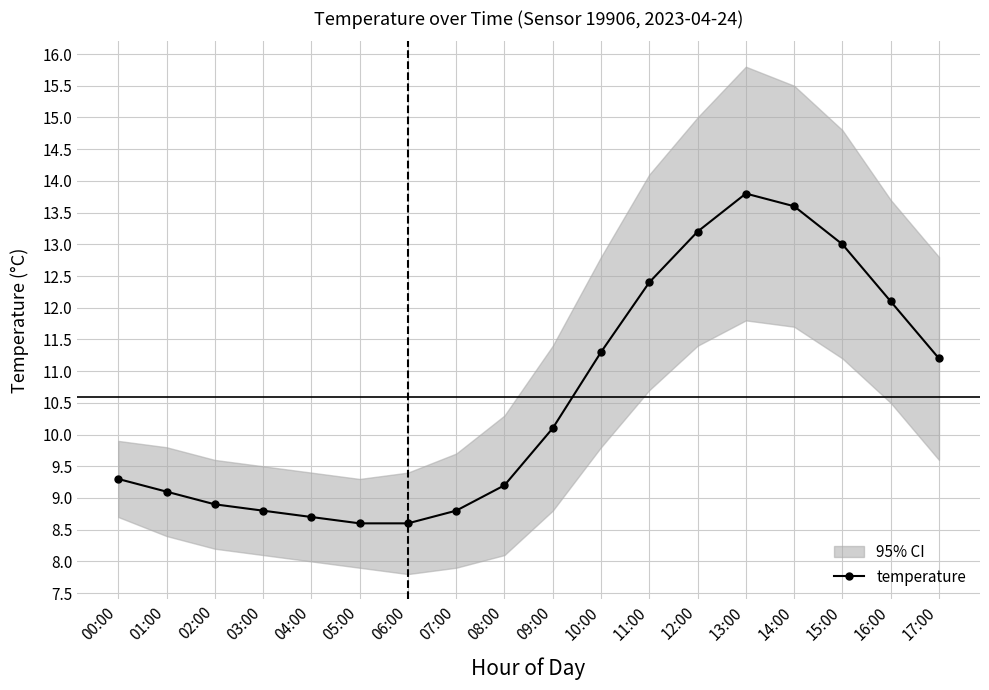

The value at 05:00 is 8.6. True or false?

True